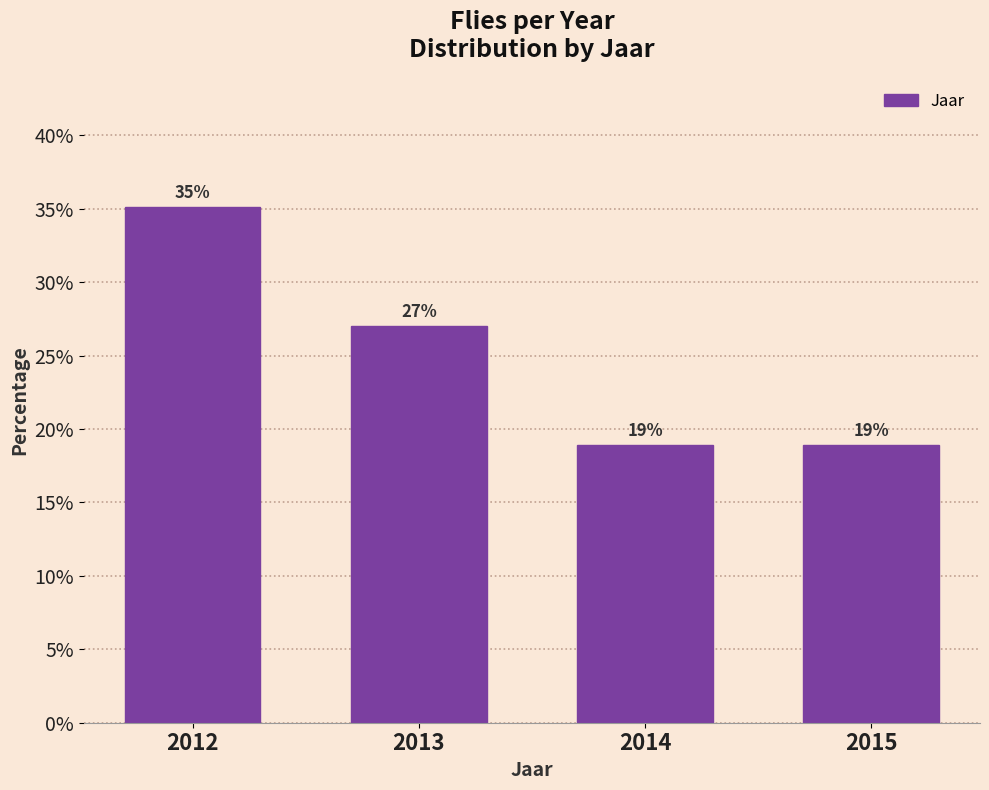

What is the value of the 3rd bar from the left?

18.9